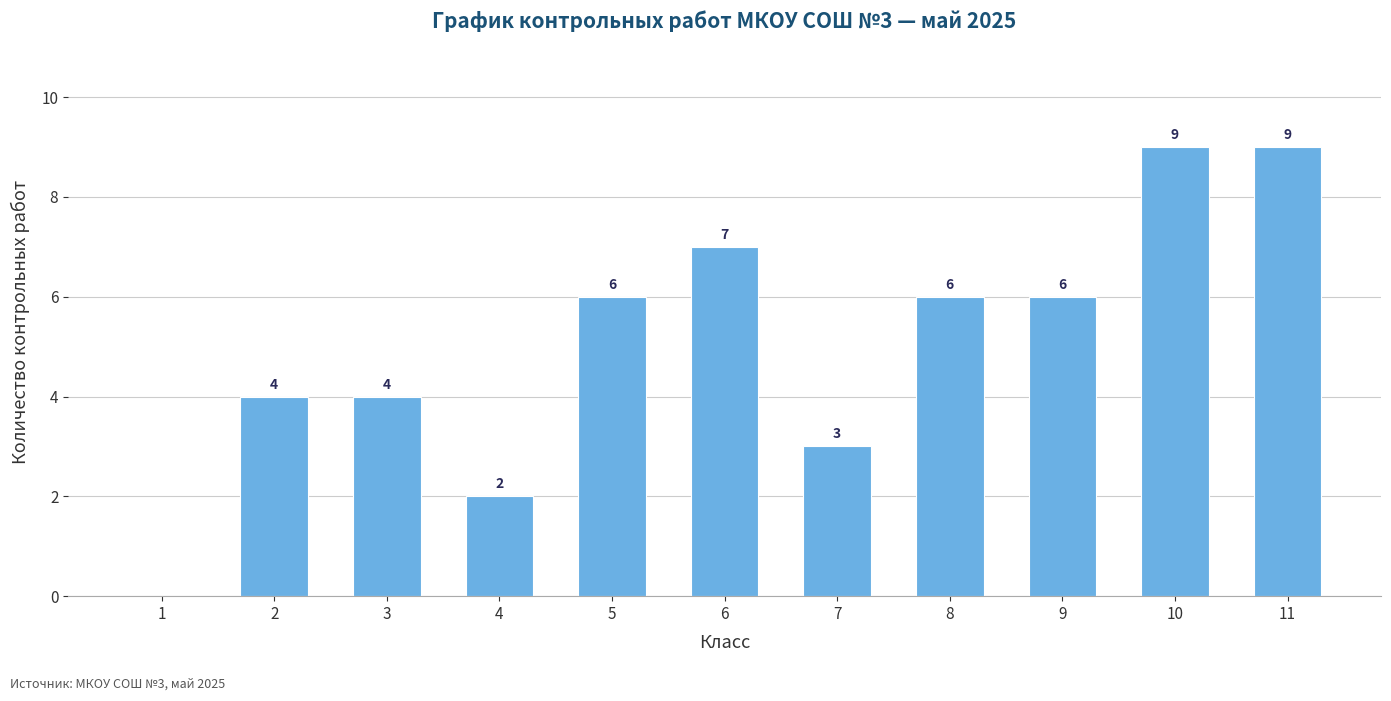

Reading left to right, what are all the values shown in this chart?

1=0	2=4	3=4	4=2	5=6	6=7	7=3	8=6	9=6	10=9	11=9